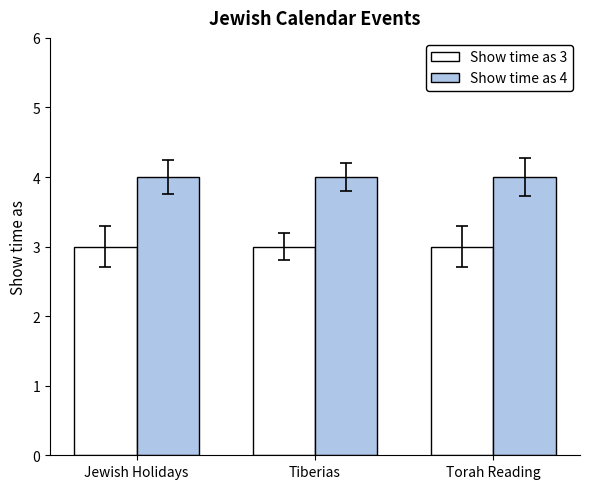

How many bars are there in total?

6